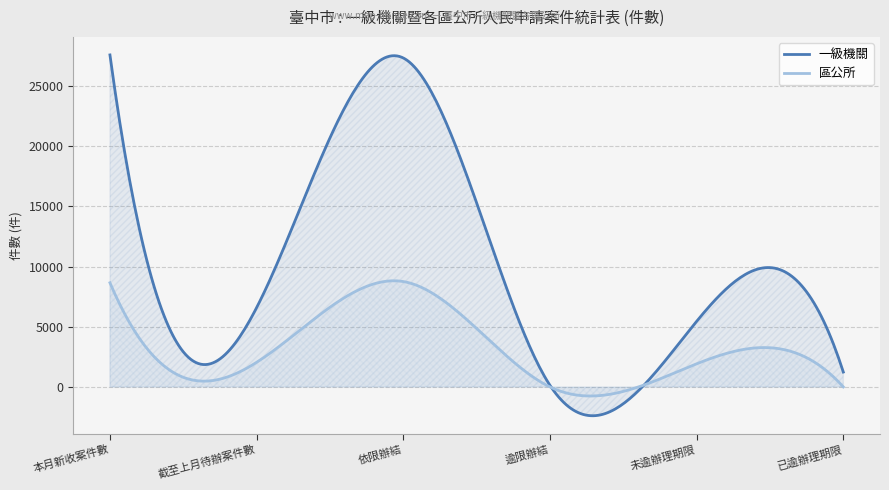

The value of 區公所 at 本月新收案件數 is 1966. True or false?

False